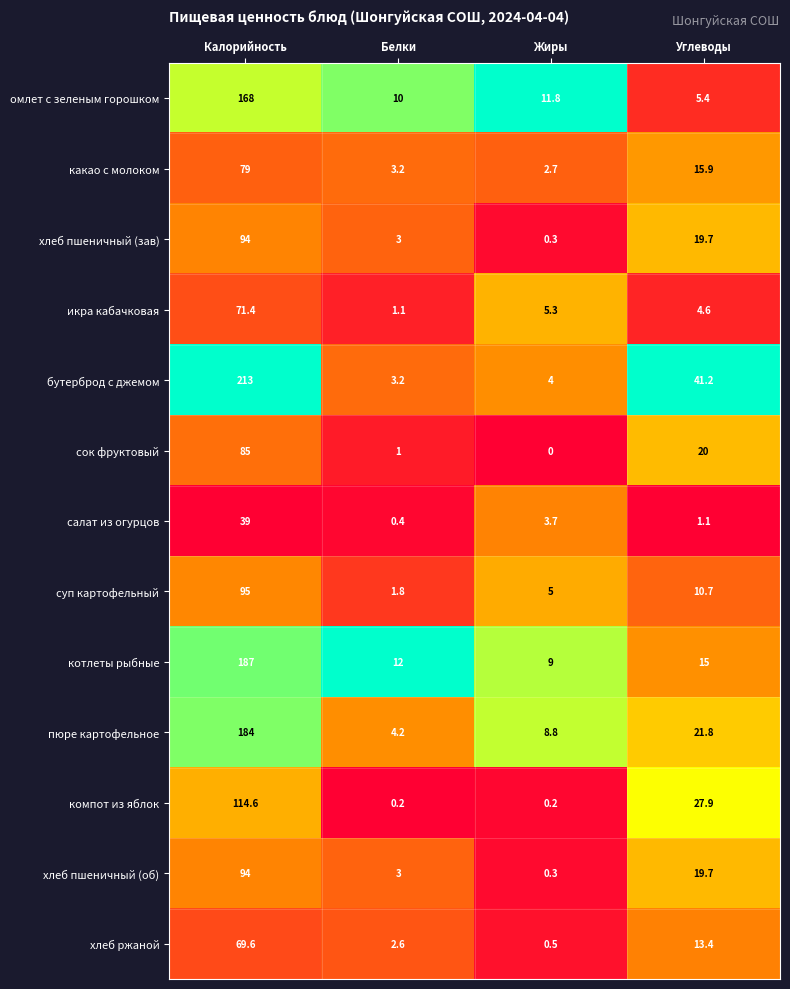

At which label is омлет с зеленым горошком closest to 86?

Жиры